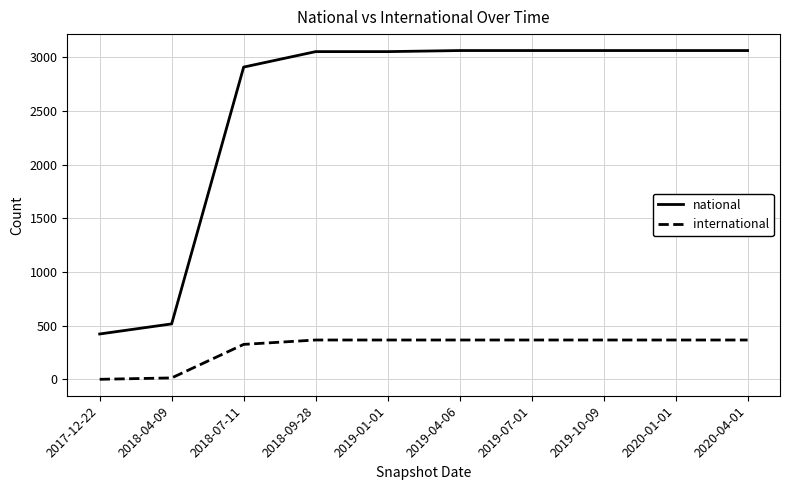

Rank the series at 2020-01-01 from highest to lowest value.

national, international